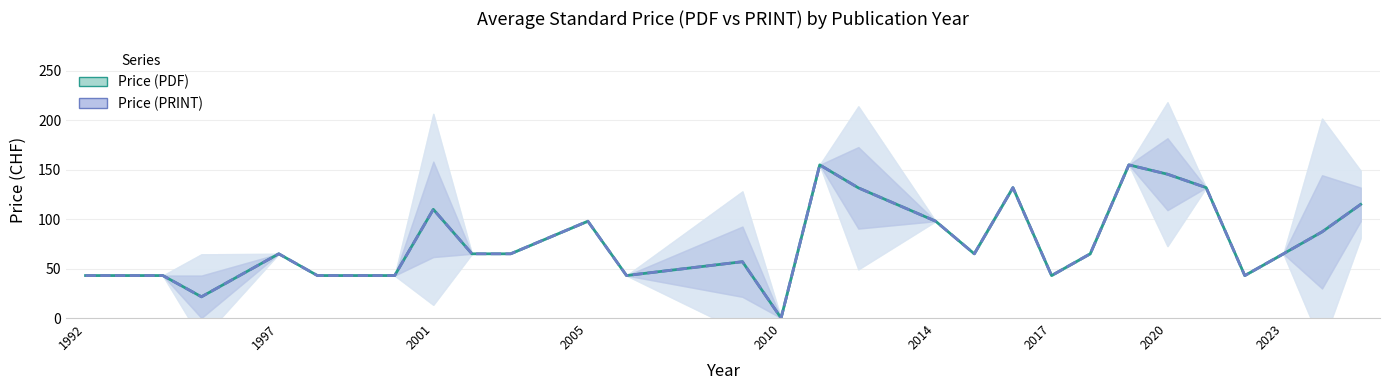

What is the difference between the maximum and second lowest values in the Price (PRINT) series?

133.5